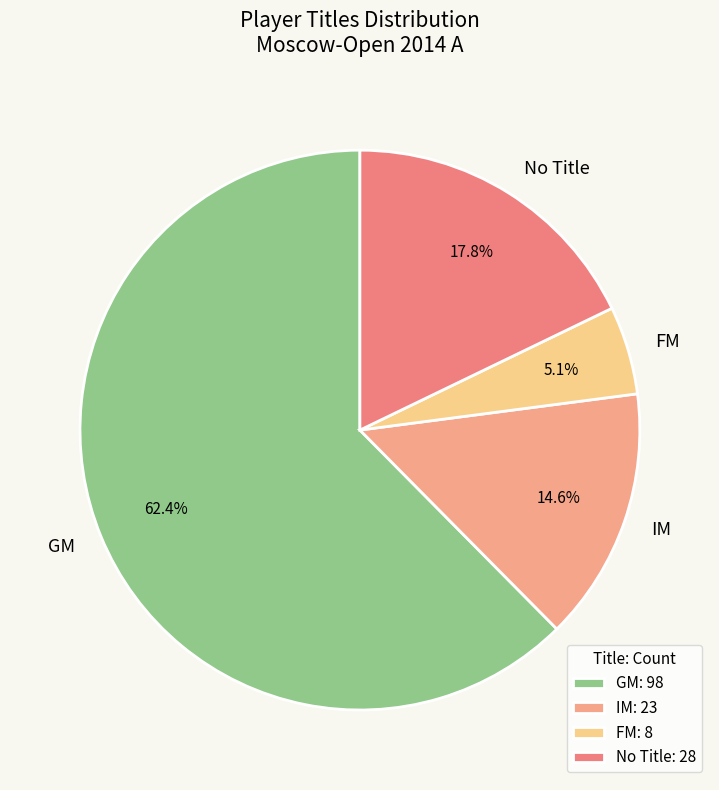

Does GM account for over 50% of the chart?

Yes